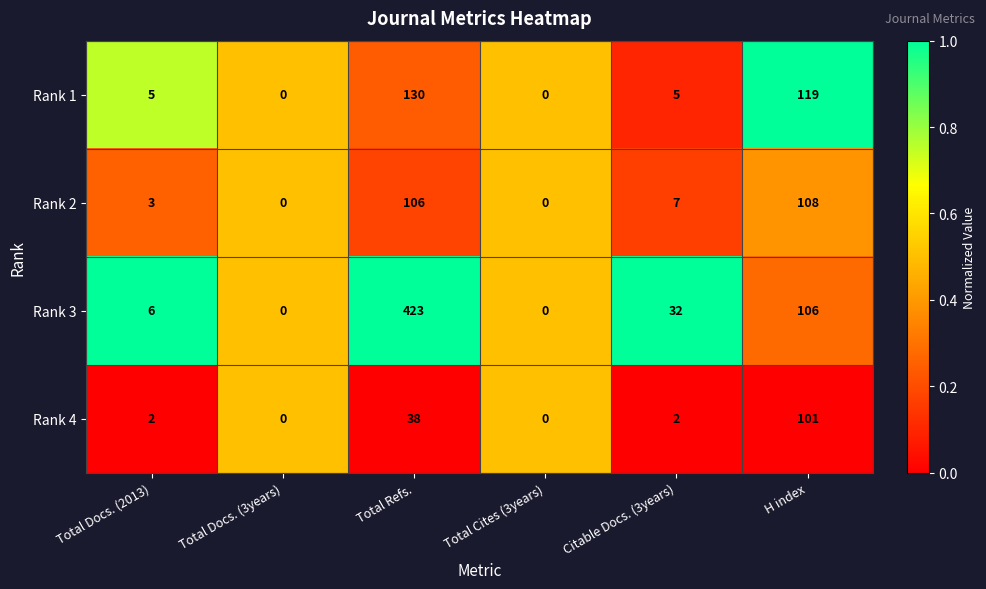

At which category is the sum across all series the highest?

Total Refs.